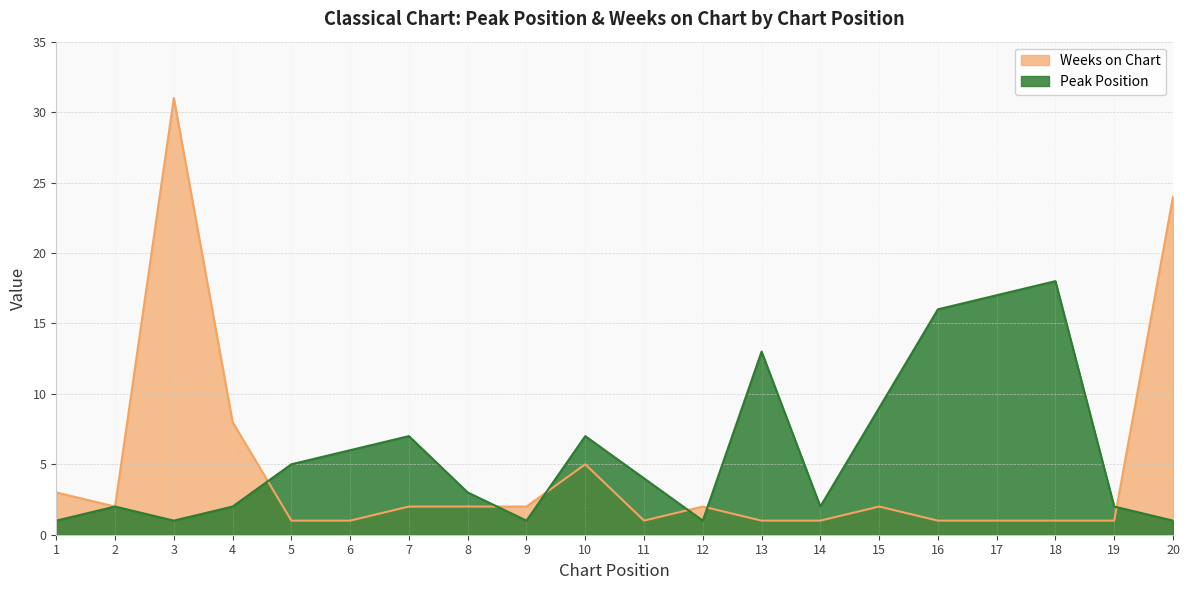

Where does the Peak Position series first go above 4?

5